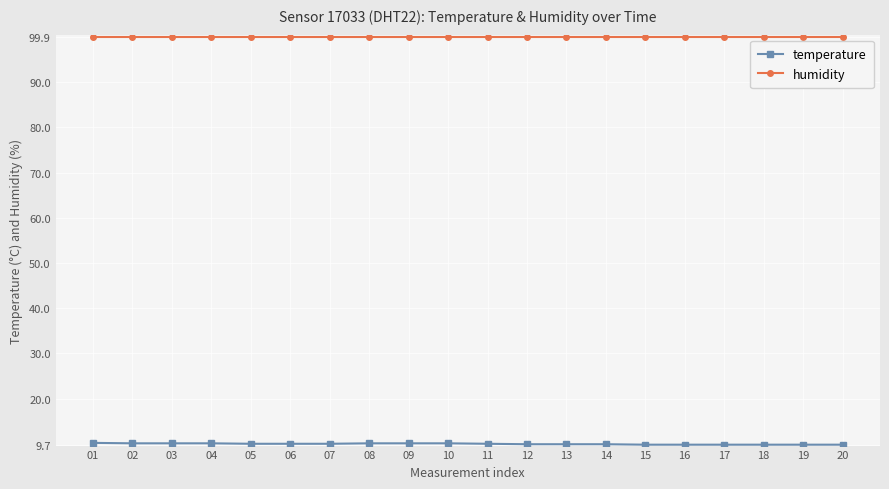

What is the minimum value shown in the chart?

9.8